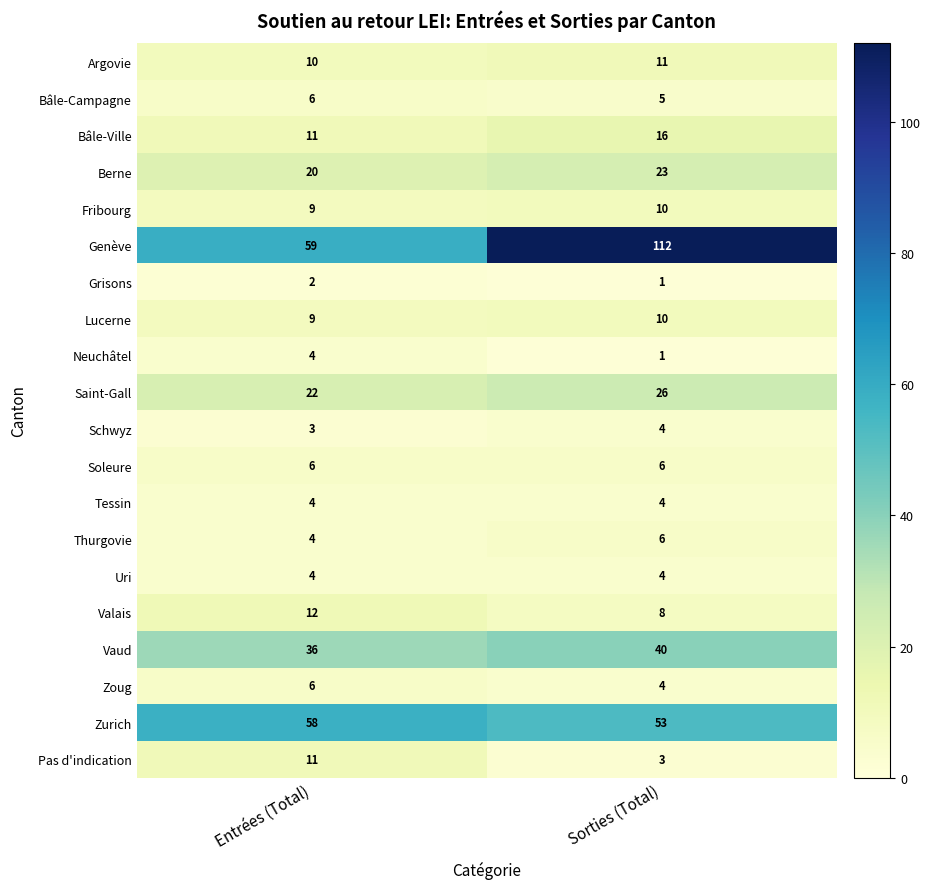

True or false: Pas d'indication has a value of 3 at Sorties (Total).

True